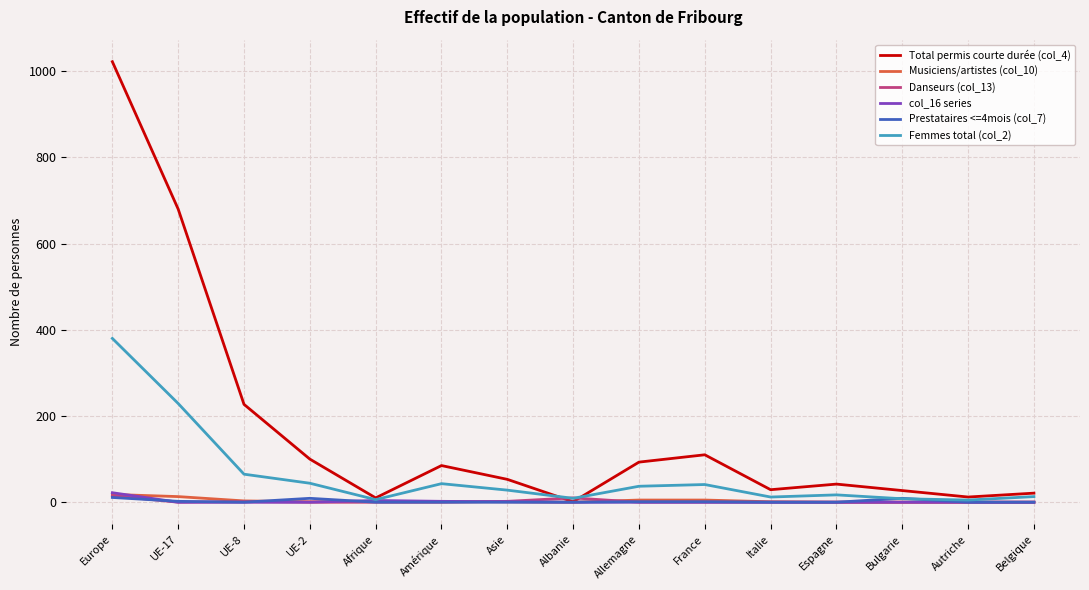

What is the maximum value shown in the chart?

1022